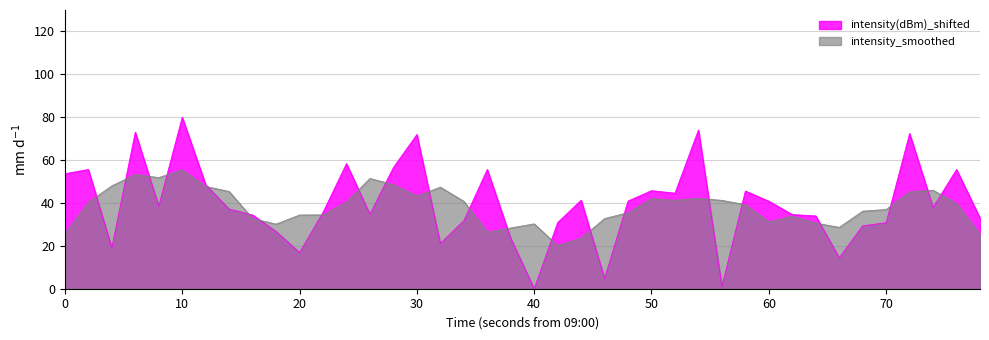

How many lines are shown in the chart?

2